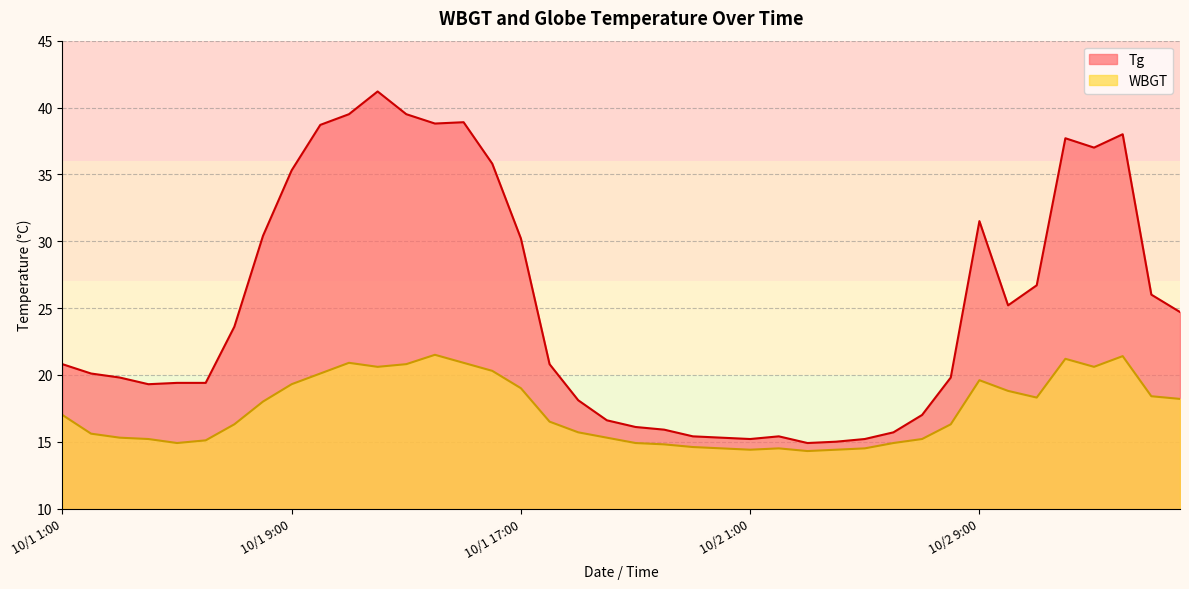

True or false: WBGT and Tg intersect in this chart.

False